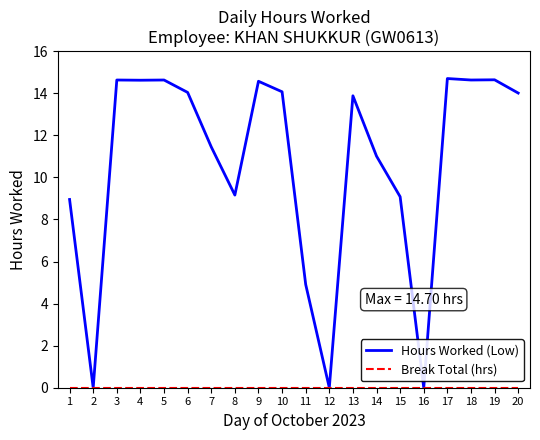

Which series has the largest total across all categories?

Hours Worked (Low)